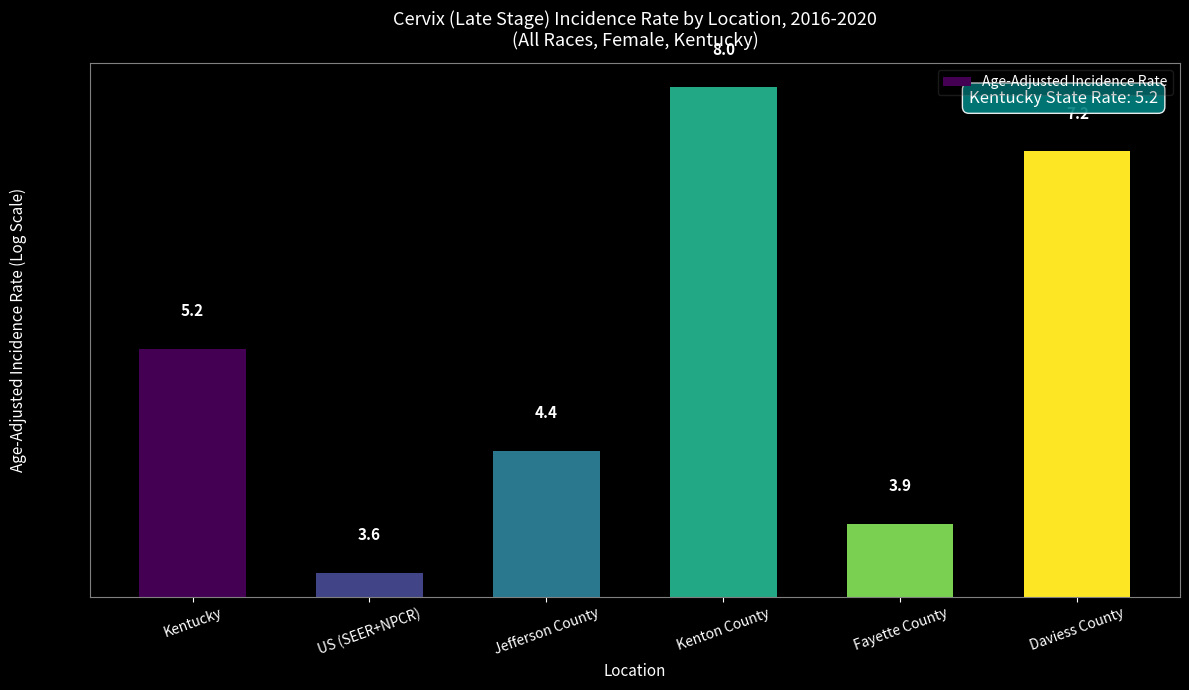

List the labels in order of value, largest first.

Kenton County, Daviess County, Kentucky, Jefferson County, Fayette County, US (SEER+NPCR)